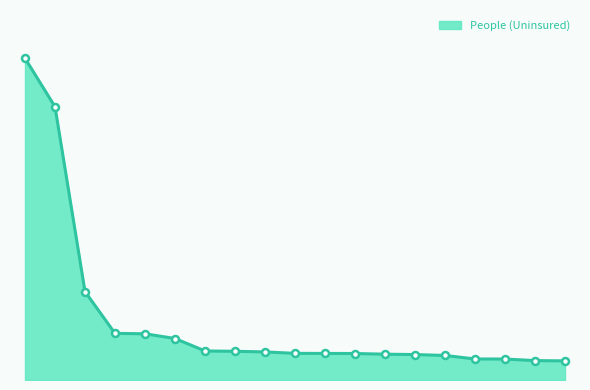

Does the chart display data point markers on the line(s)?

No